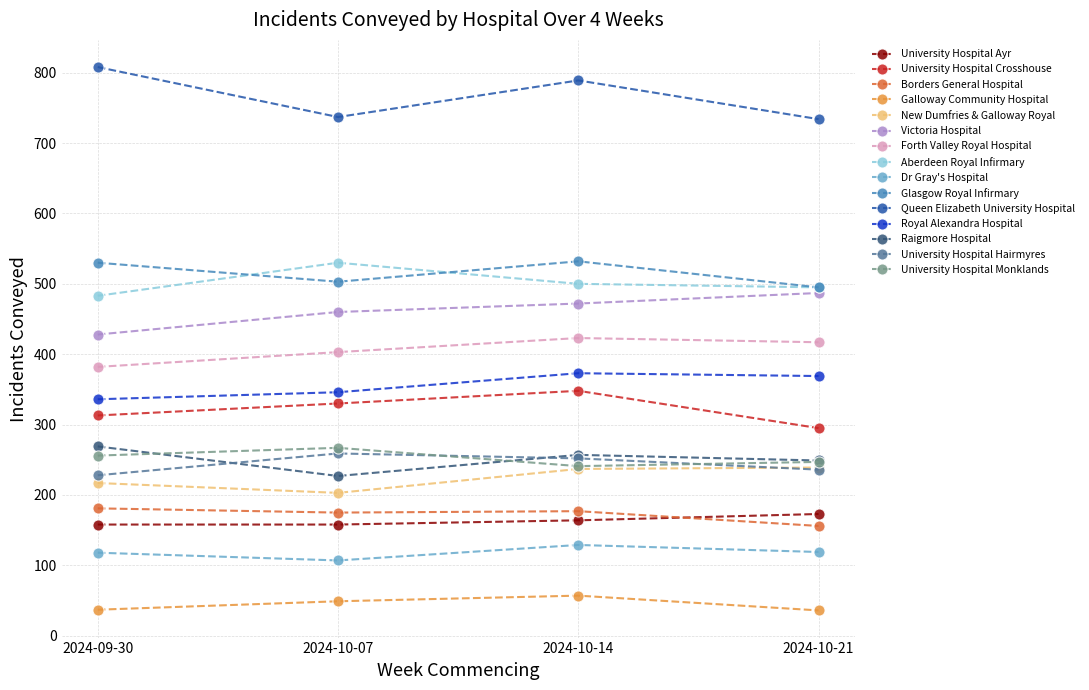

At how many categories does at least one series exceed 647?

4